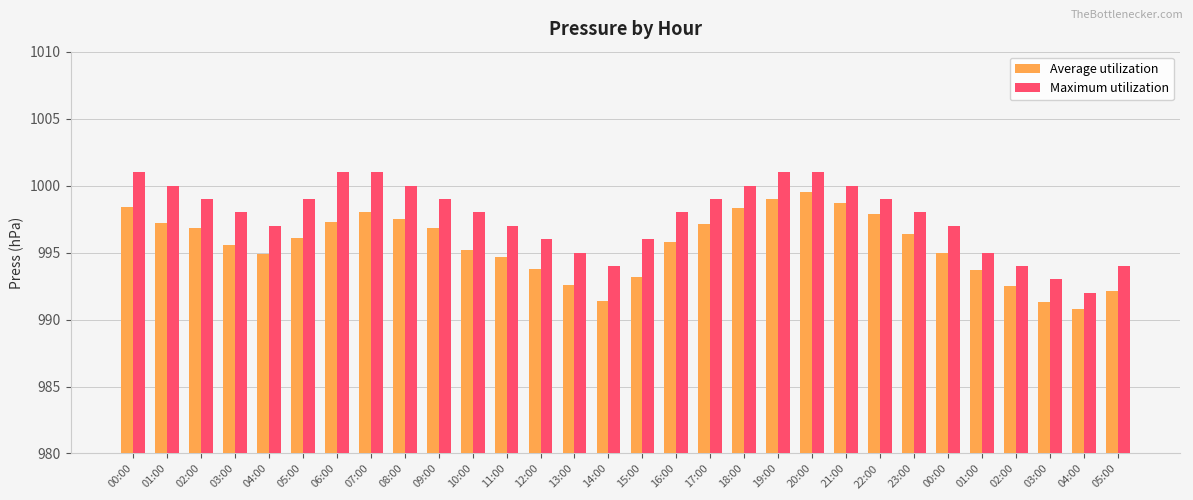

What is the label of the 29th bar from the right?

01:00